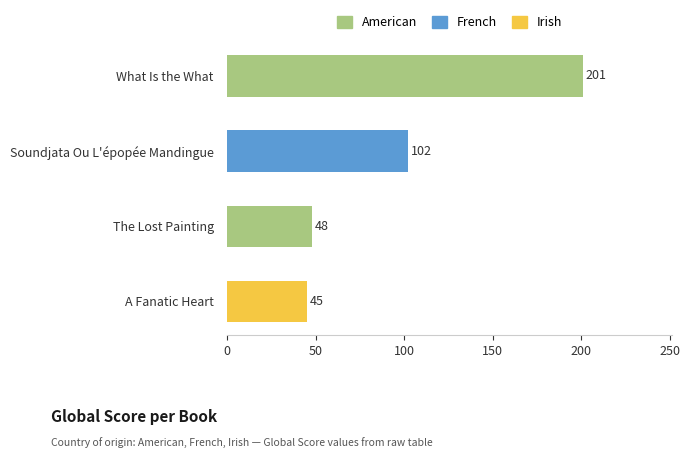

Where is the data nearest to the value 123?

Soundjata Ou L'épopée Mandingue